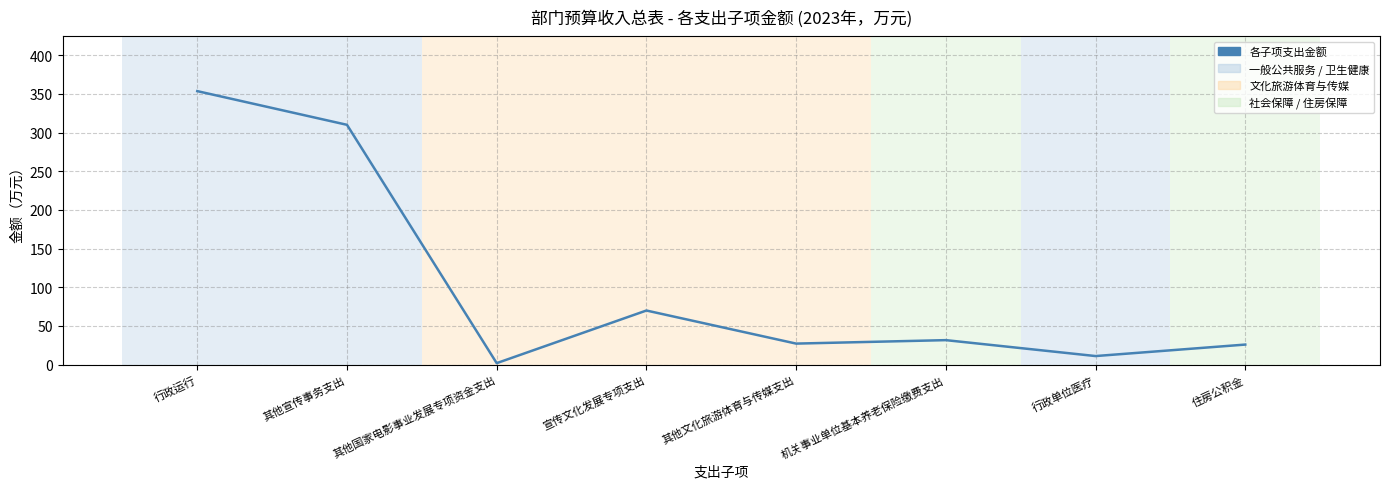

What is the difference between the maximum and minimum values?

351.5